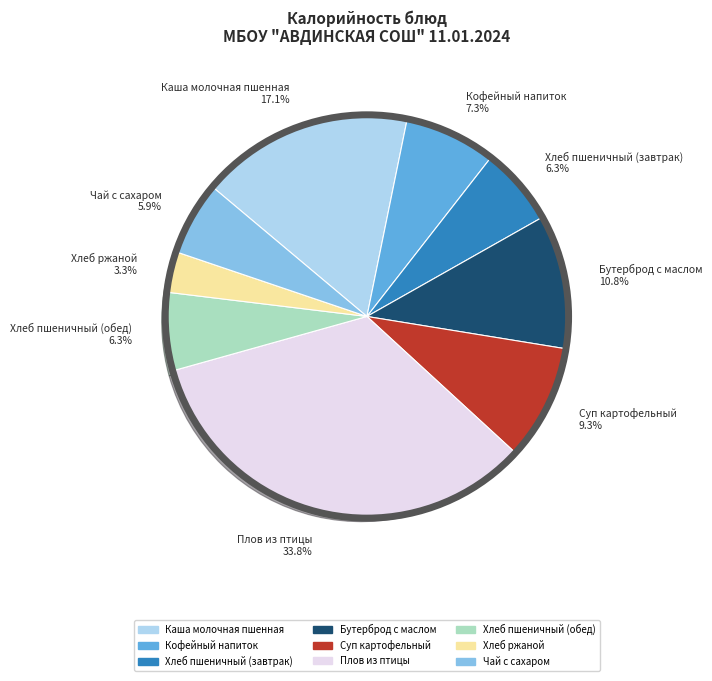

Is Суп картофельный the majority of the pie?

No